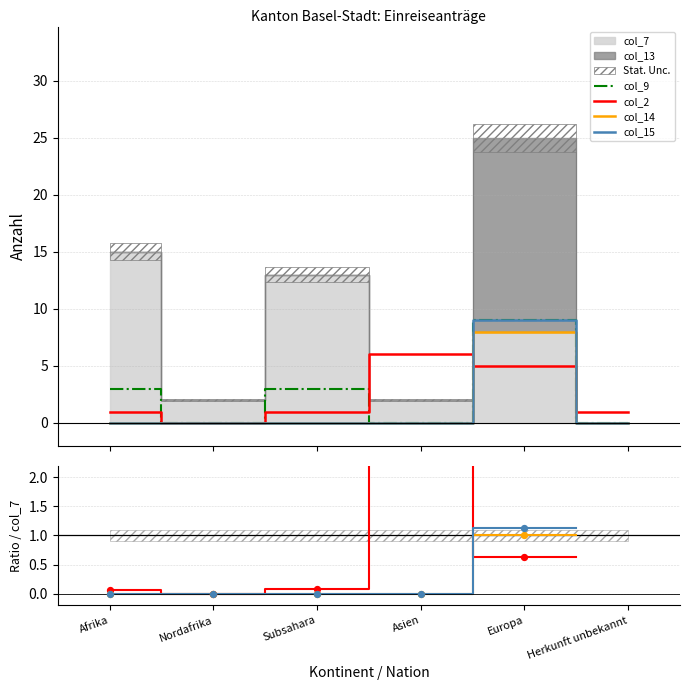

Which series reaches the maximum Y coordinate?

col_13